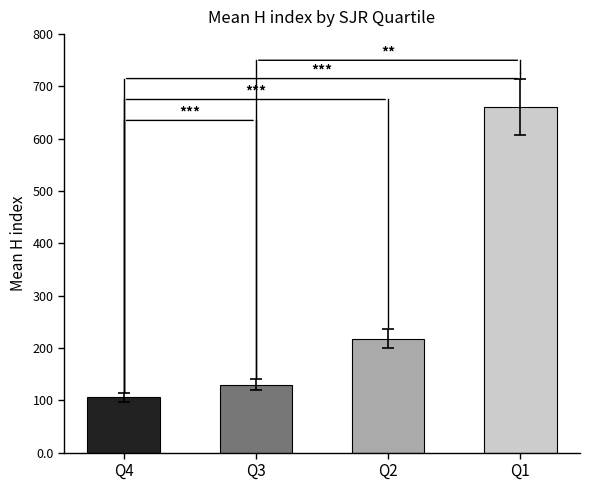

Is it true that Total Docs. (3years) equals 790 at Q3-6?

False